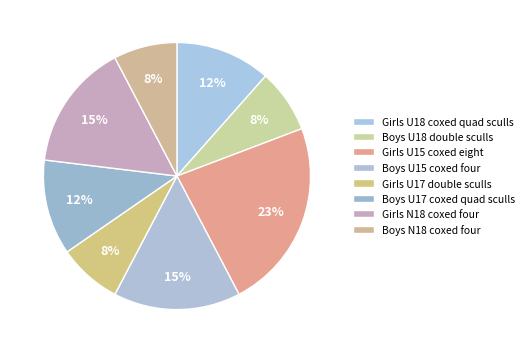

Between Boys U18 double sculls and Boys U15 coxed four, which is larger?

Boys U15 coxed four